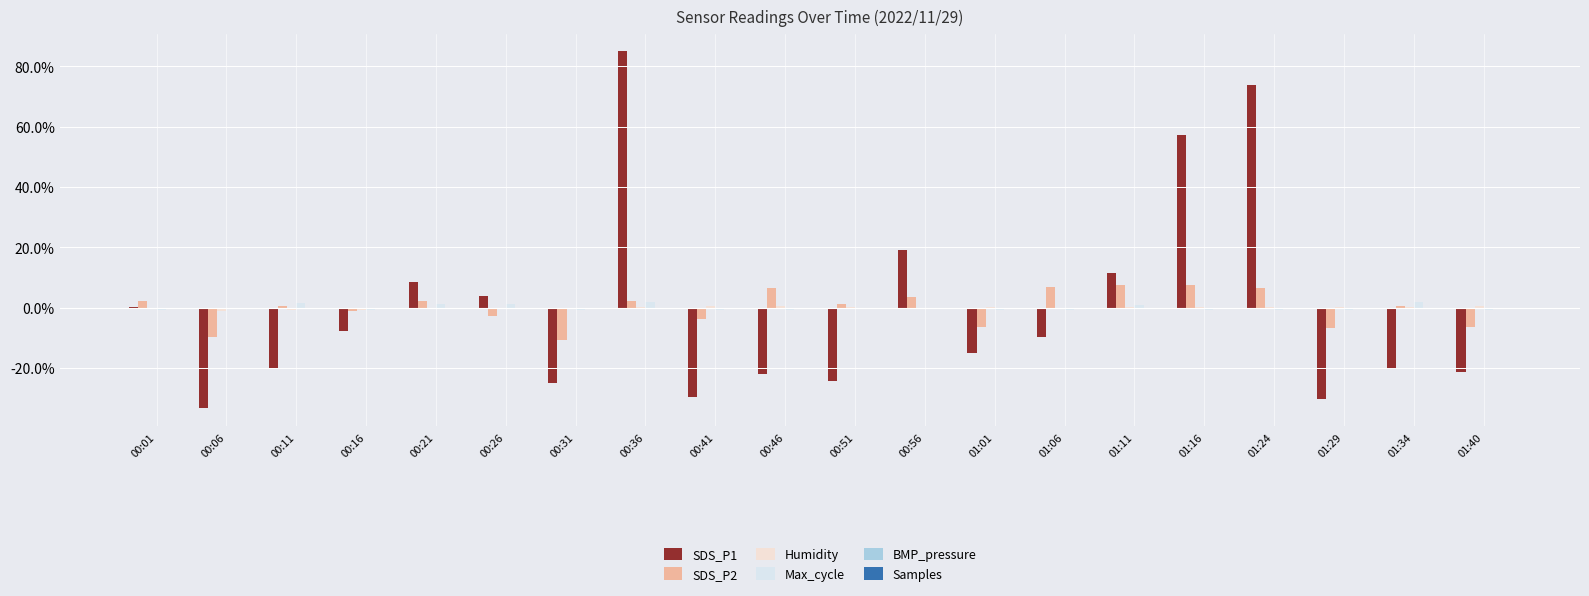

Is the value of SDS_P2 at 01:34 greater than the value of Humidity at 01:24?

Yes